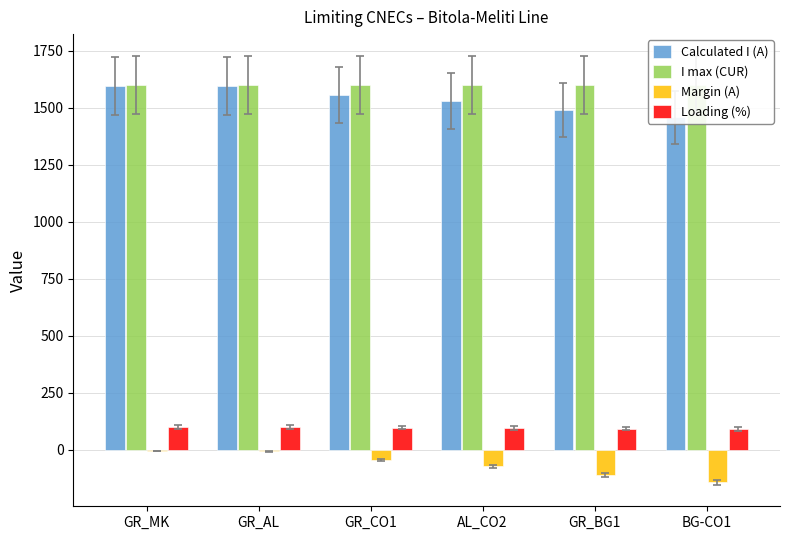

What is the difference between the second highest and minimum values in the Loading (%) series?

9